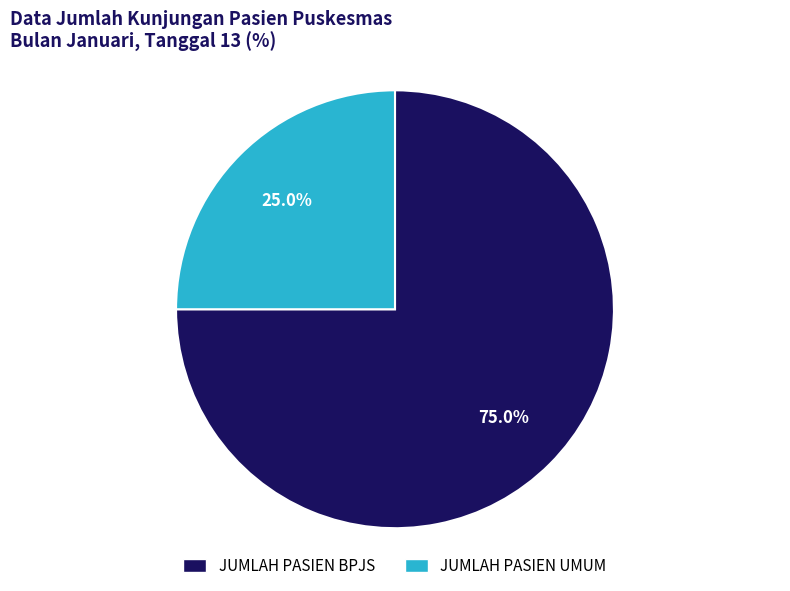

What is the ratio of the value at JUMLAH PASIEN UMUM to the value at JUMLAH PASIEN BPJS?

0.3